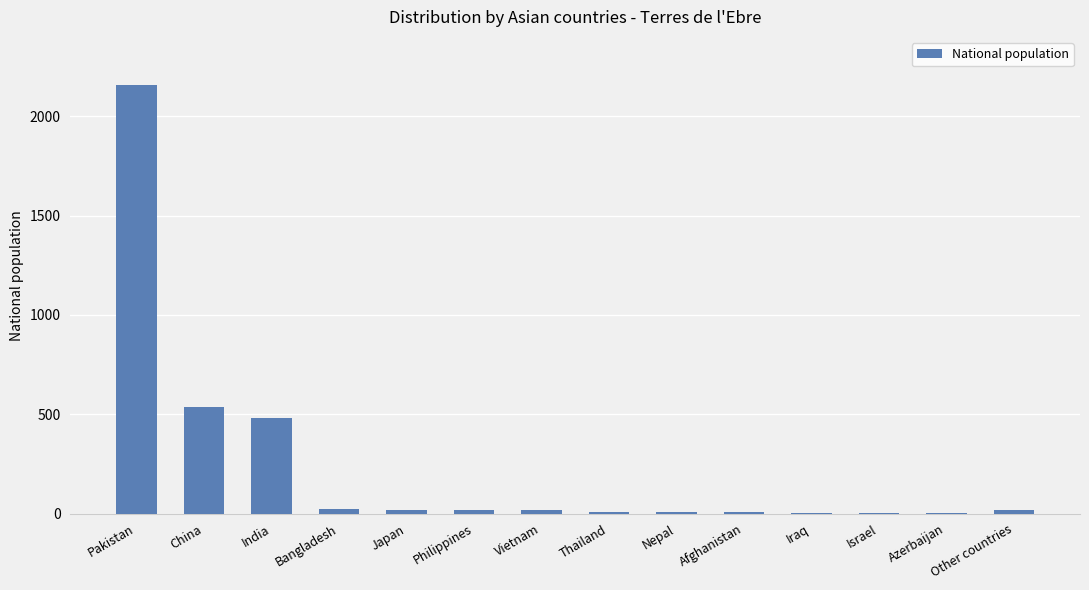

What is the sum of all values?

3317